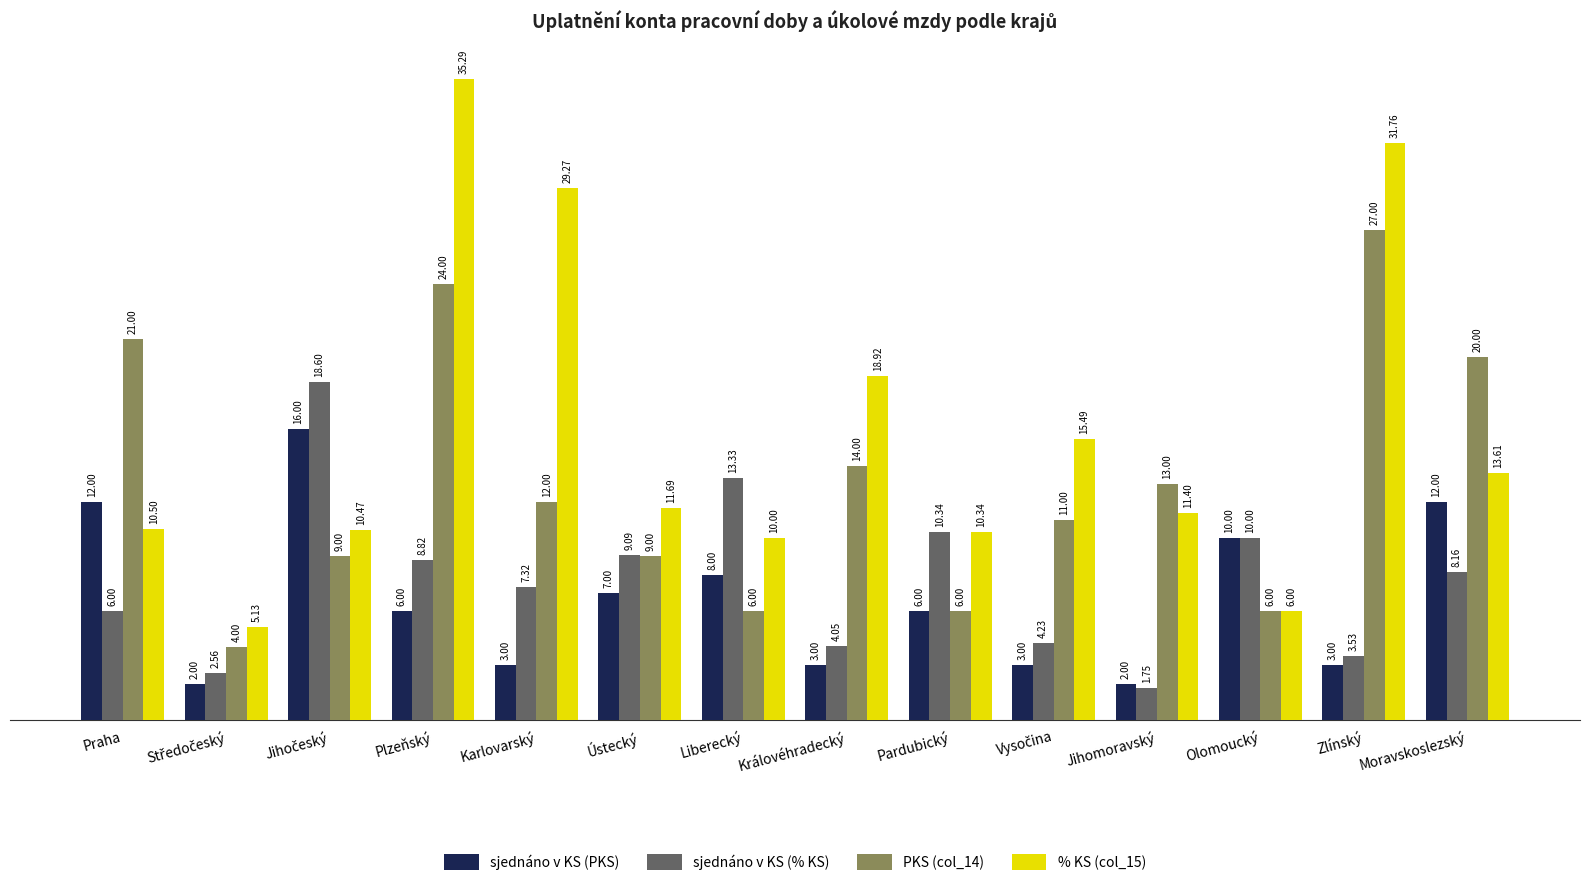

Which series has the widest spread of values?

% KS (col_15)